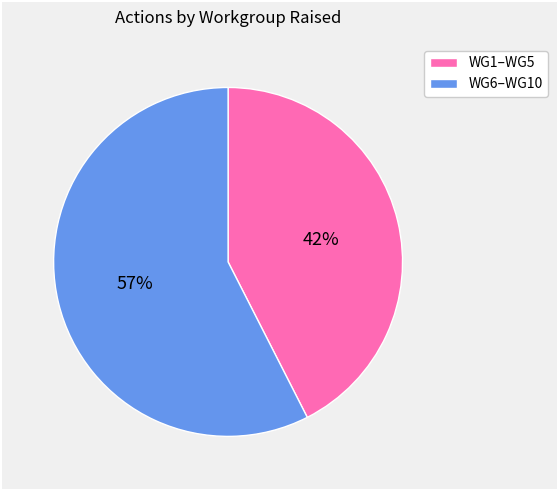

To the nearest percent, what is the average slice percentage?

50%